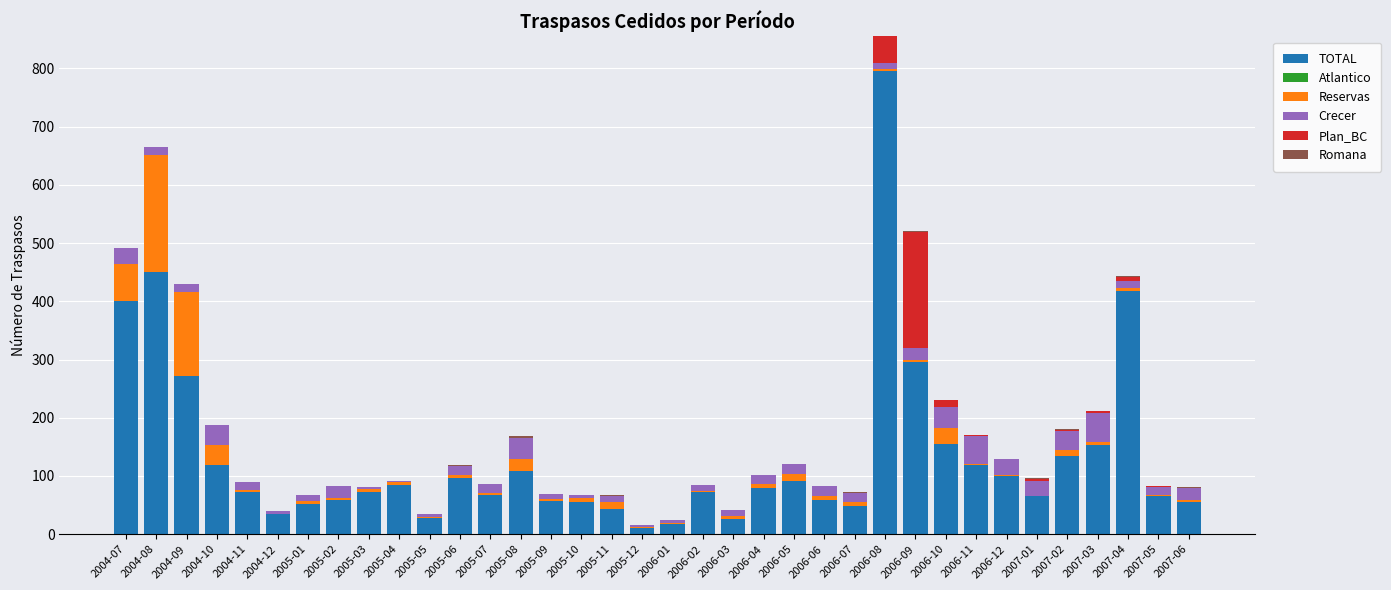

At which label does TOTAL first exceed 72?

2004-07